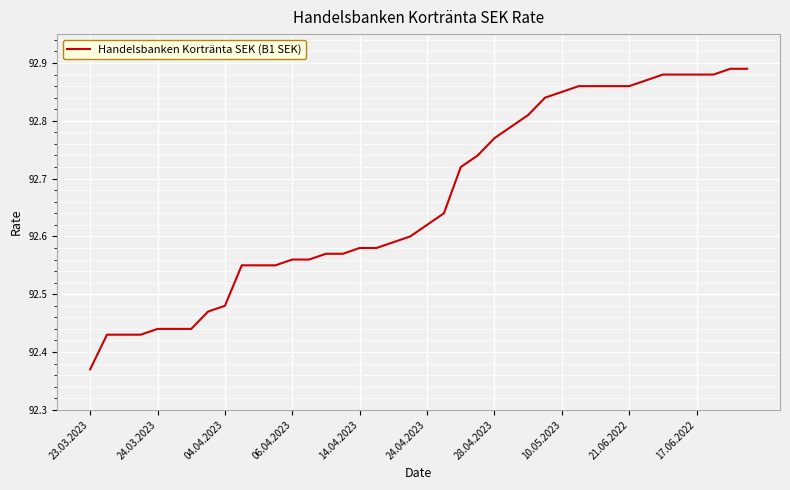

What is the difference between the maximum and minimum values?

0.5